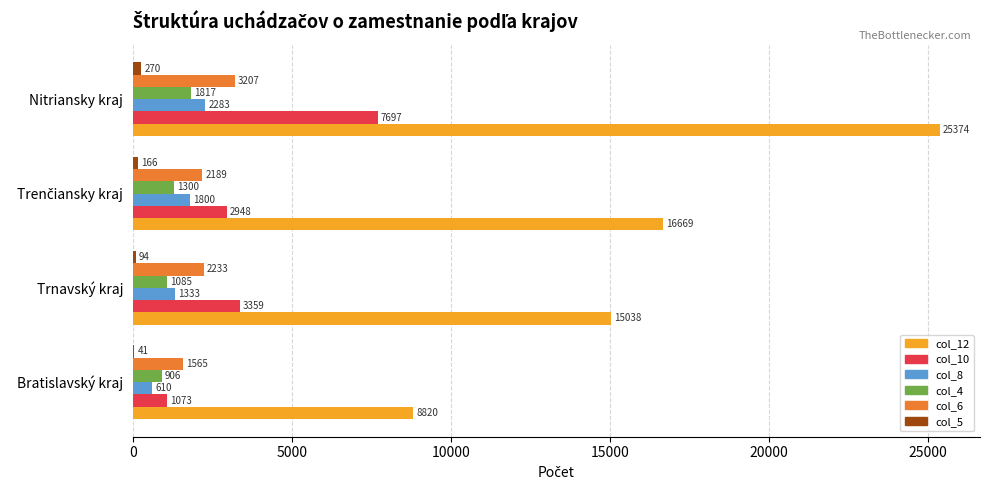

How many categories are shown in the chart?

4